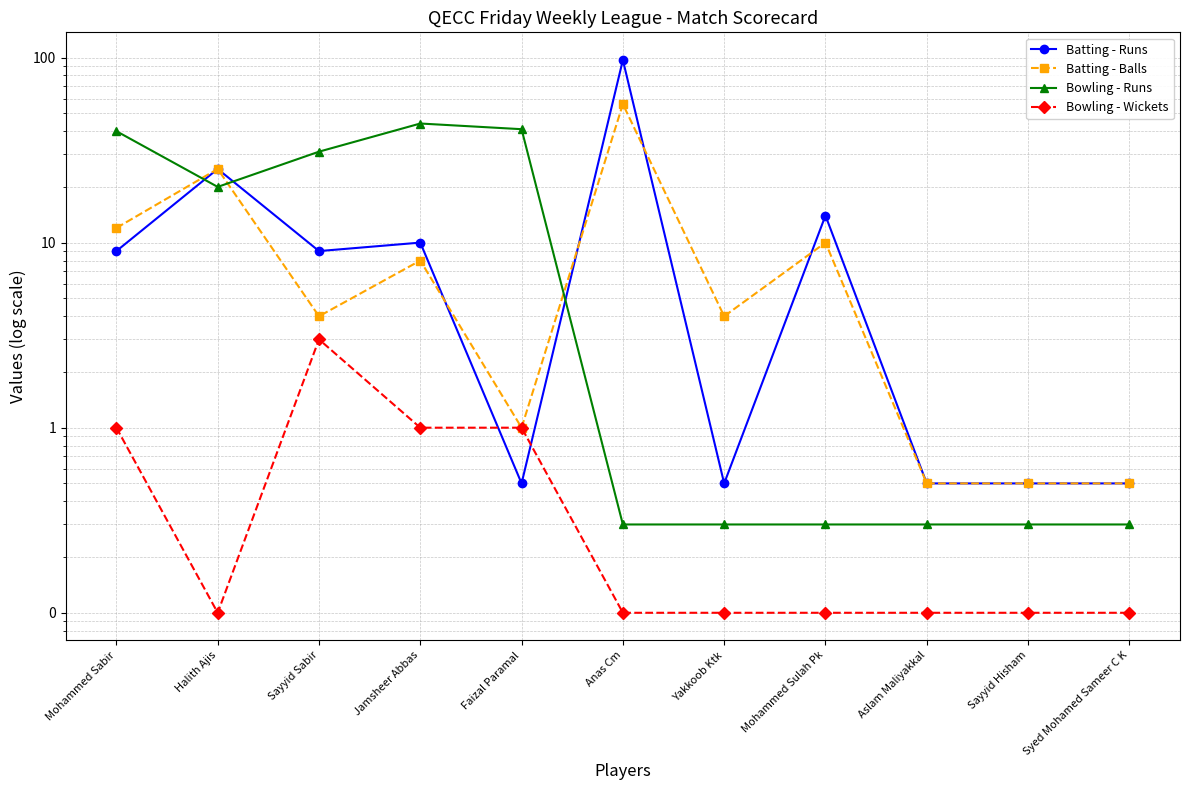

What are all the series names shown in the legend?

Batting - Runs, Batting - Balls, Bowling - Runs, Bowling - Wickets